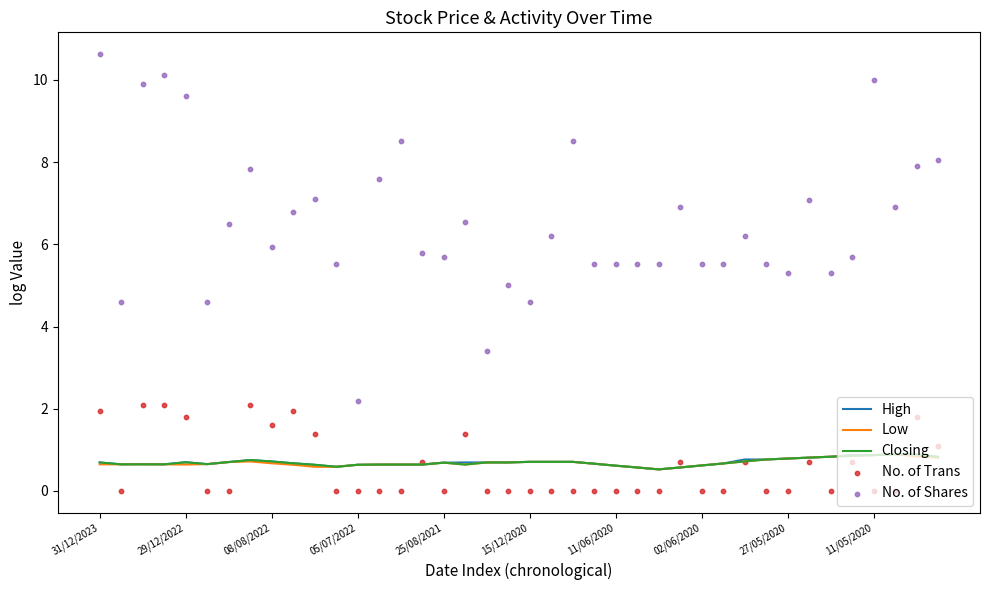

At which category is the sum across all series the highest?

31/12/2023